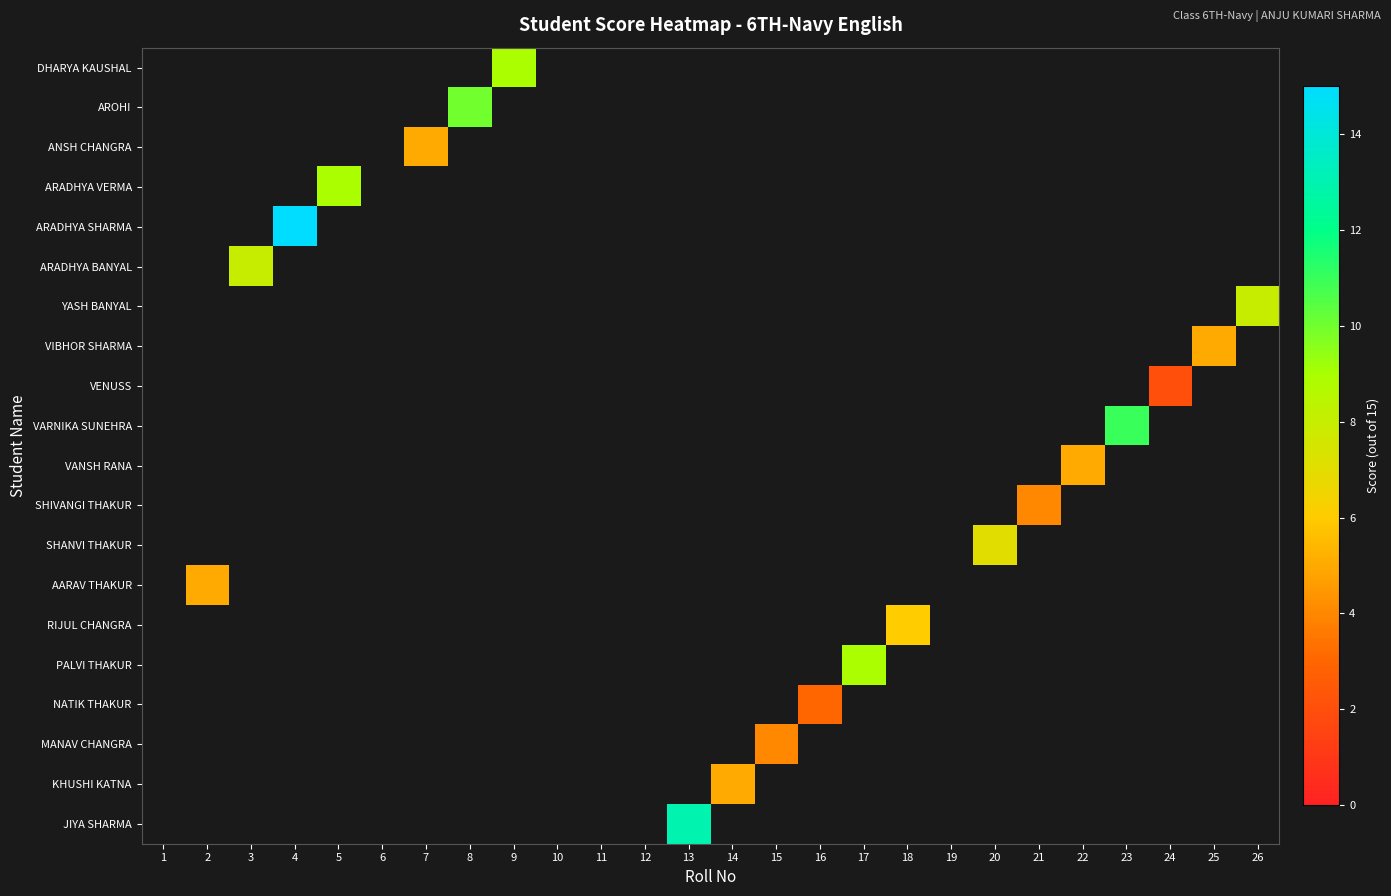

What is the approximate value of ANSH CHANGRA at 7?

5.0